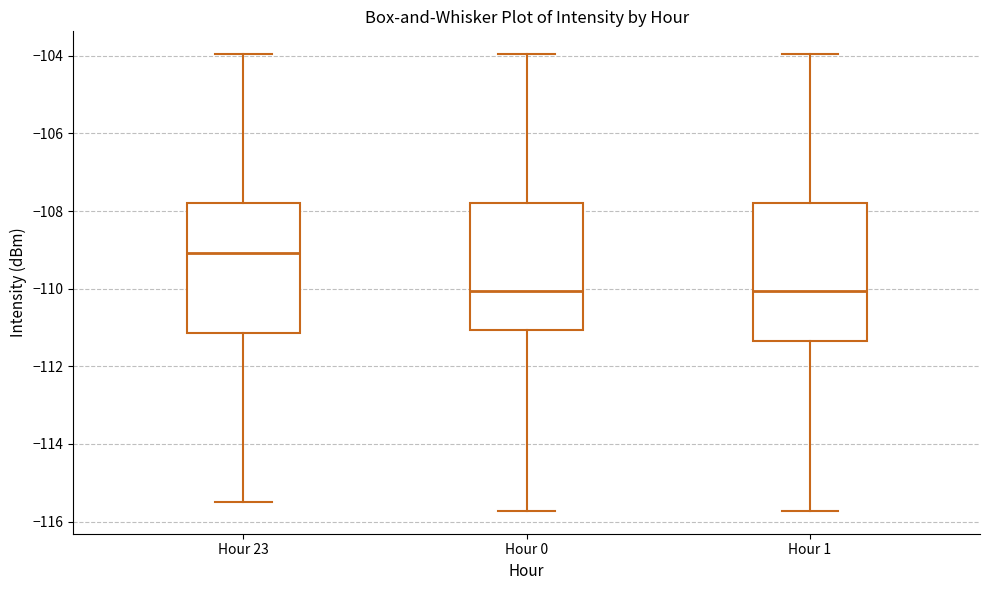

Comparing the boxes themselves (not the whiskers), which one is the tallest?

Hour 1